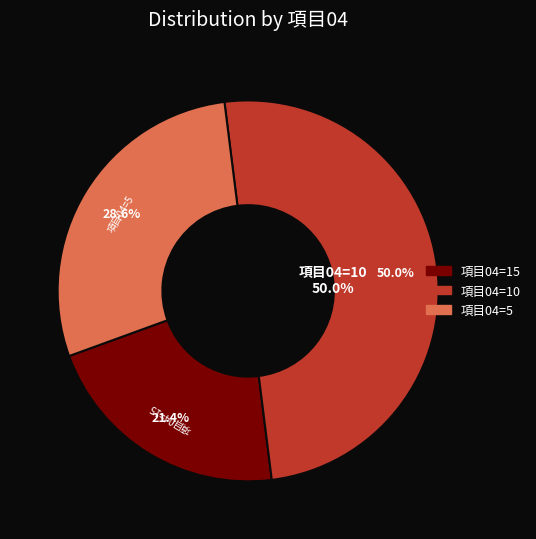

Is it true that データ07 is 1% of the pie?

False